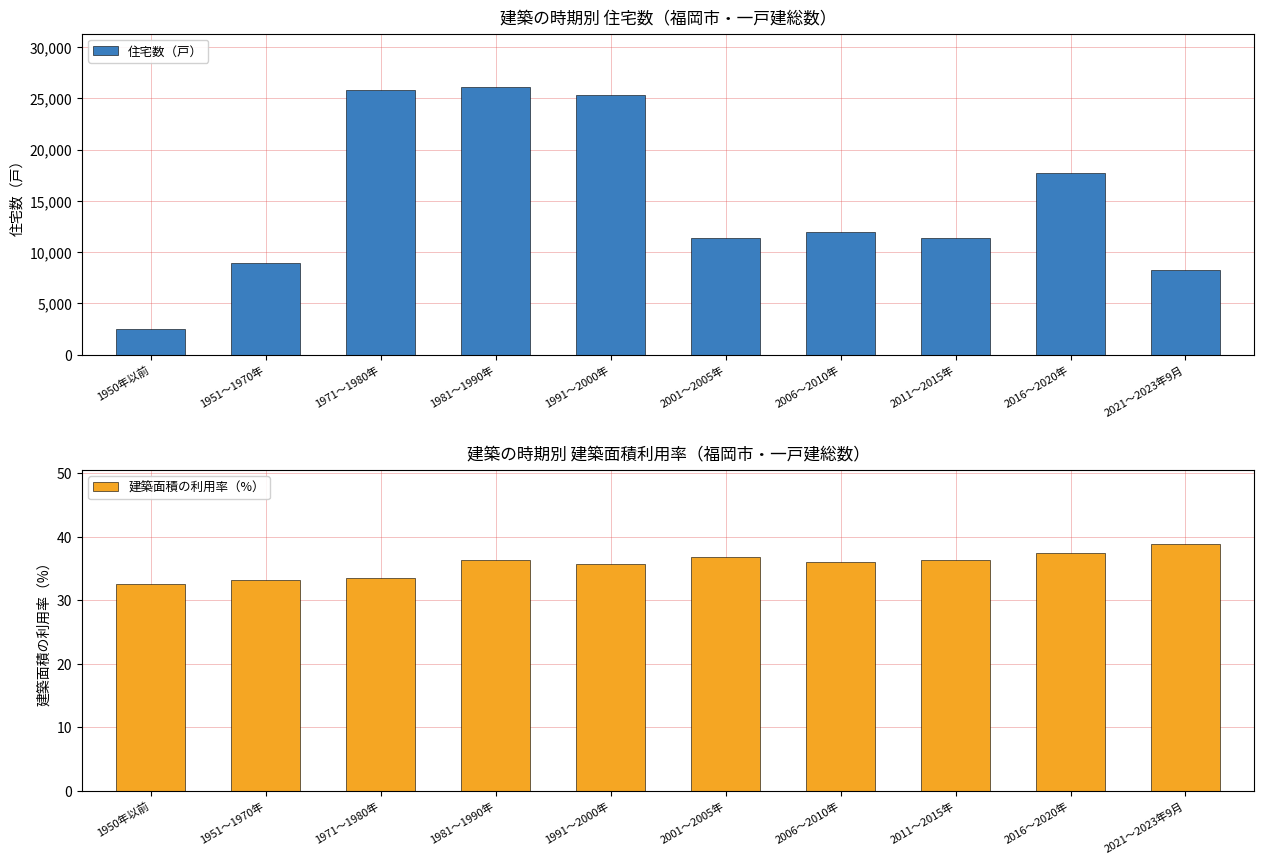

What position from the right is 2001～2005年?

5